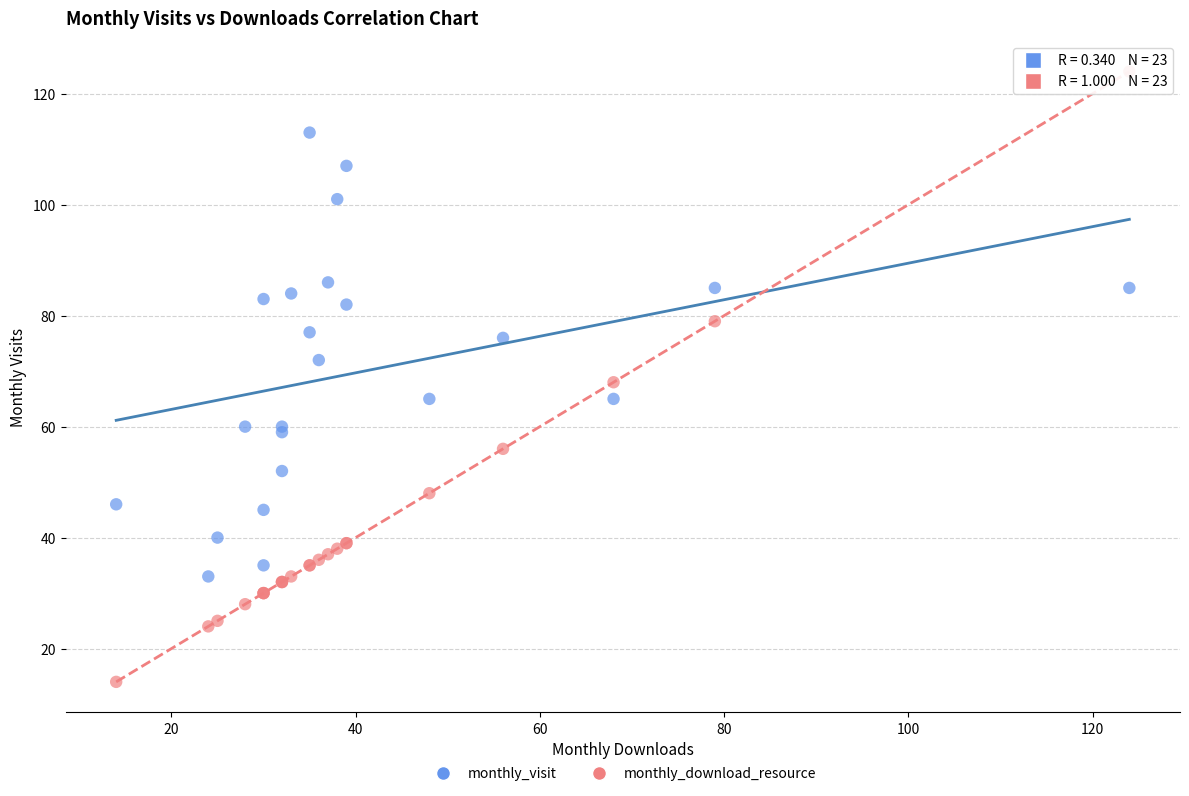

What is the X range (max minus min) for the scatter plot?

110